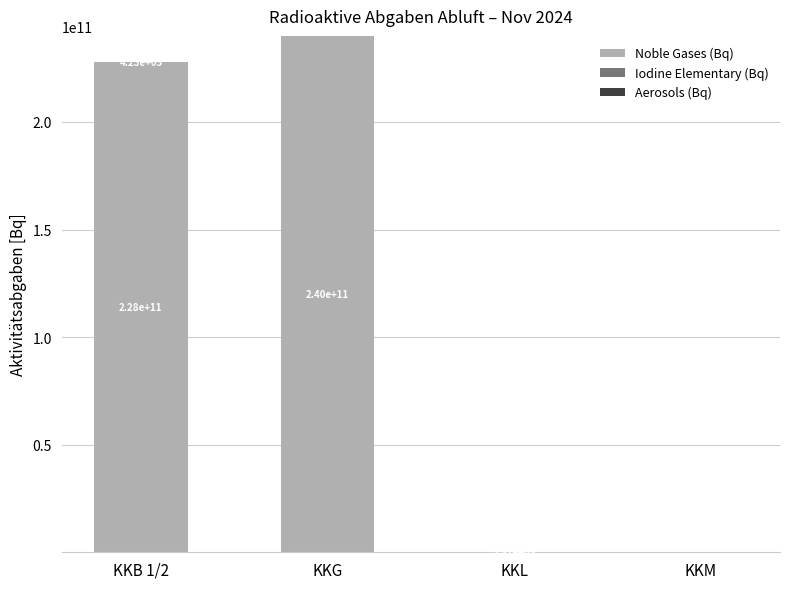

How many data points in Noble Gases (Bq) are above 227920778123?

2